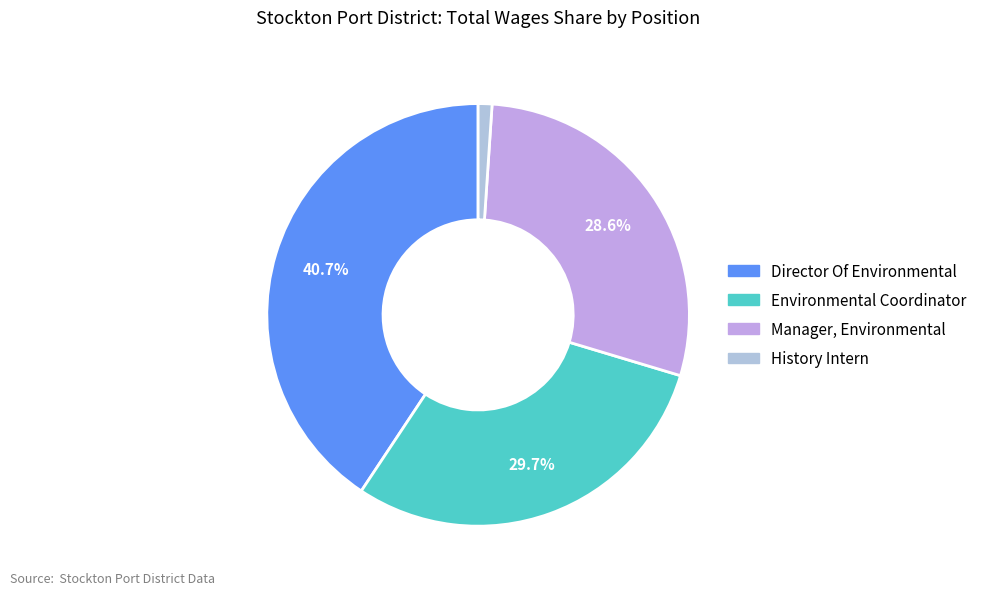

Is it true that Manager, Environmental is 29% of the pie?

True